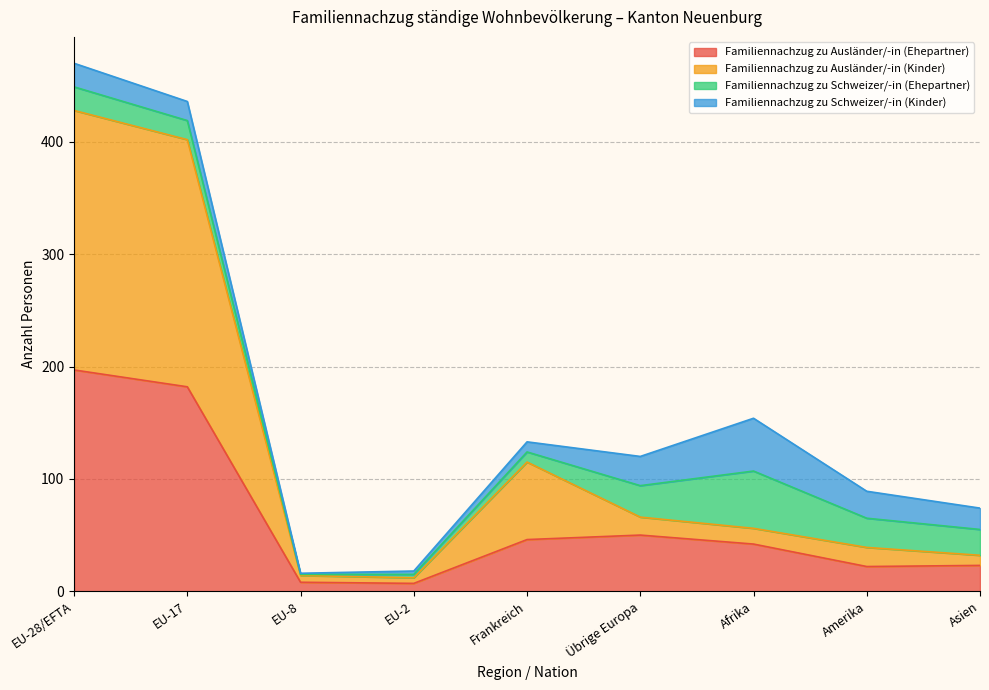

What is the maximum value for Familiennachzug zu Ausländer/-in (Ehepartner)?

197